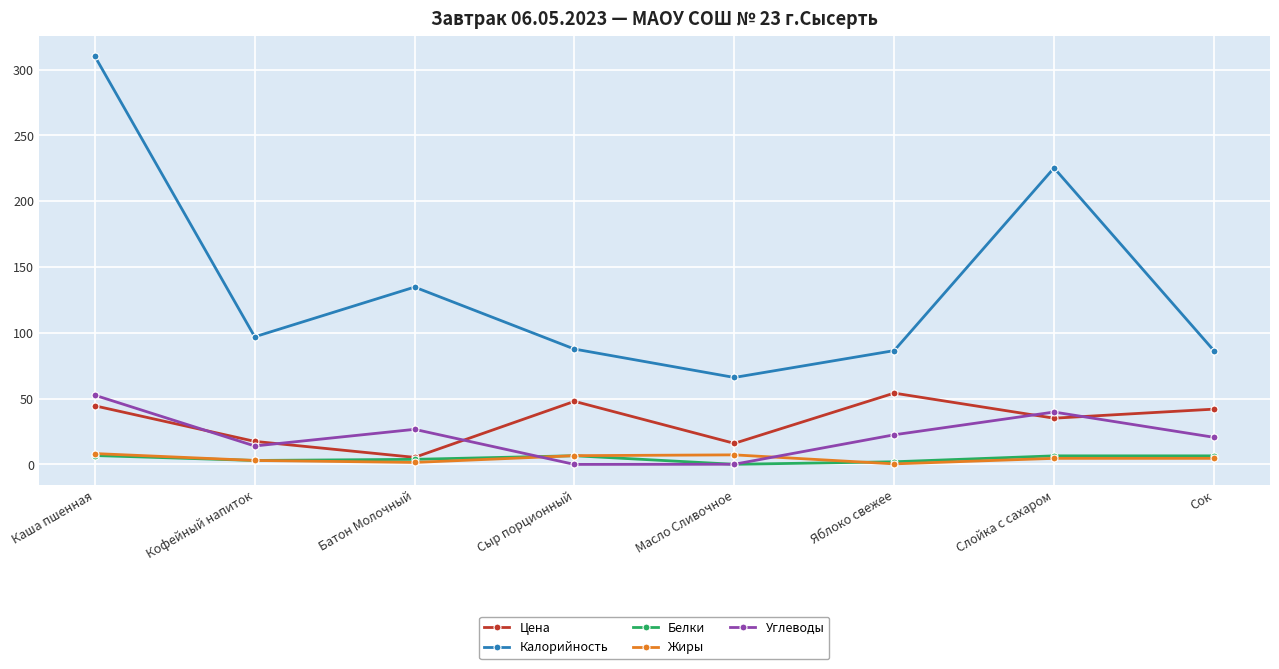

The Цена series shows 16.5 at Каша пшенная. True or false?

False